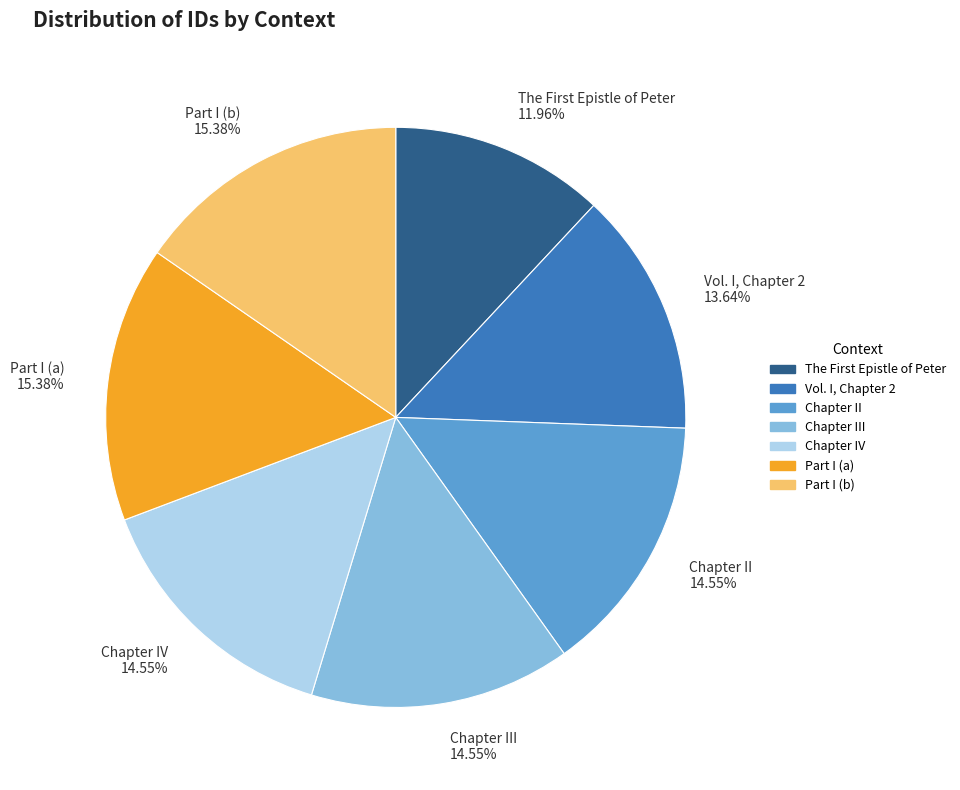

What is the smallest slice in the pie chart?

The First Epistle of Peter